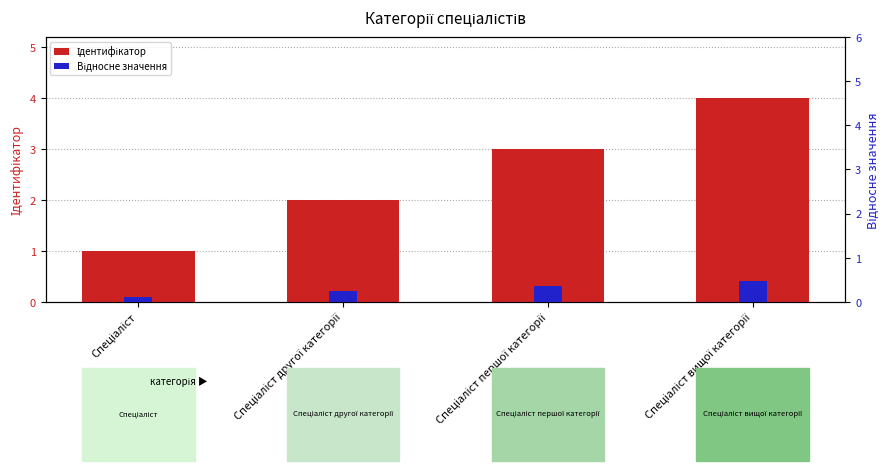

What are all the series names shown in the legend?

Ідентифікатор, Відносне значення